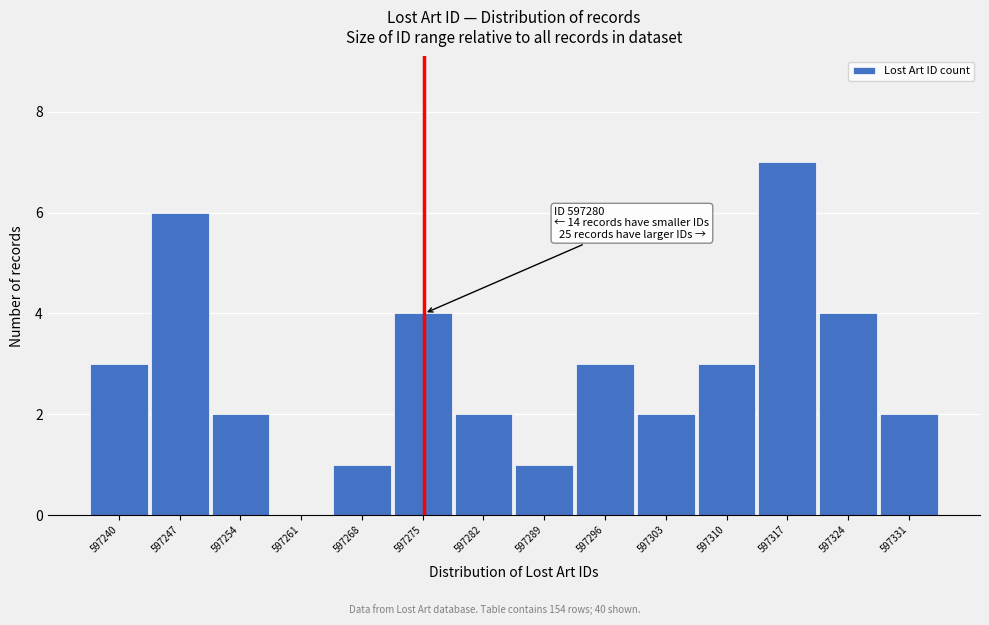

Reading left to right, what are all the values shown in this chart?

597240=3	597247=6	597254=2	597261=0	597268=1	597275=4	597282=2	597289=1	597296=3	597303=2	597310=3	597317=7	597324=4	597331=2